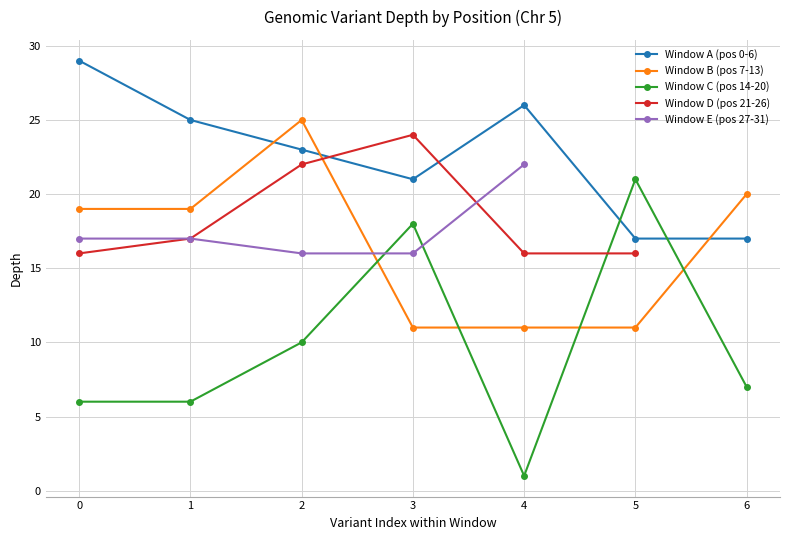

Does the chart display data point markers on the line(s)?

Yes